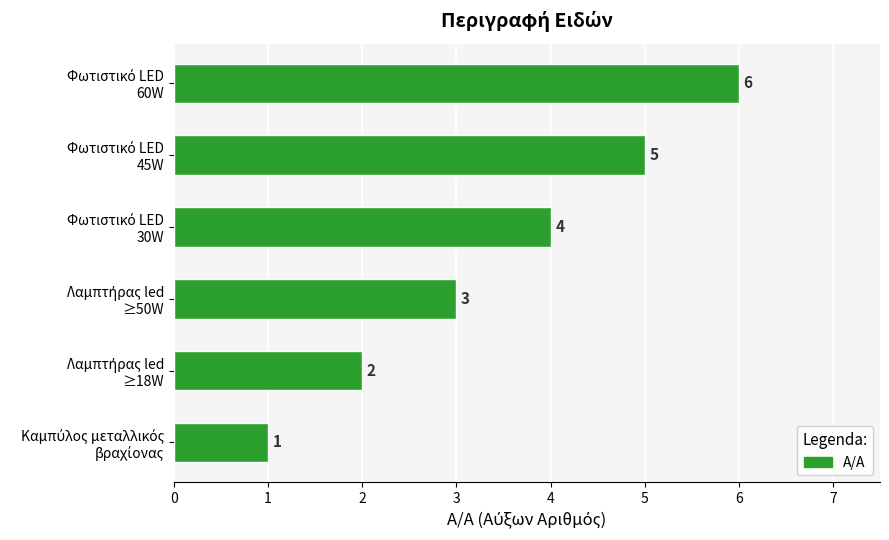

What is the maximum value shown in the chart?

6